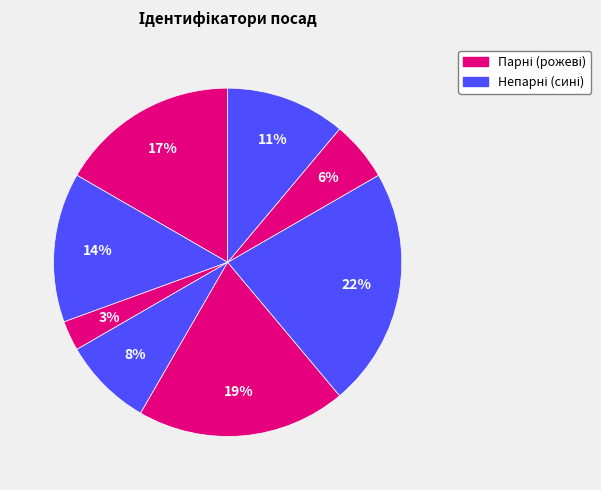

How many slices are in this pie chart?

8